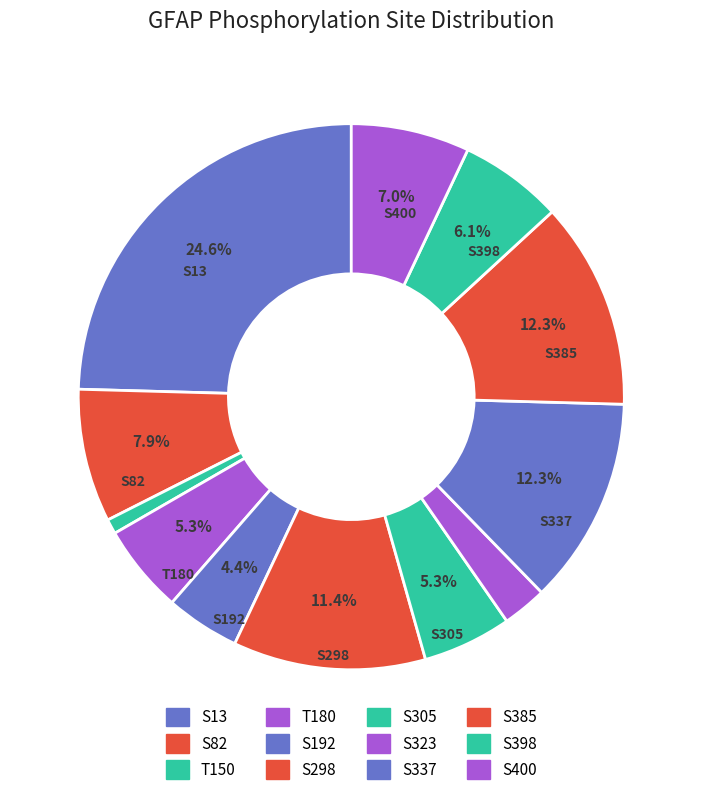

How many slices are in this pie chart?

12